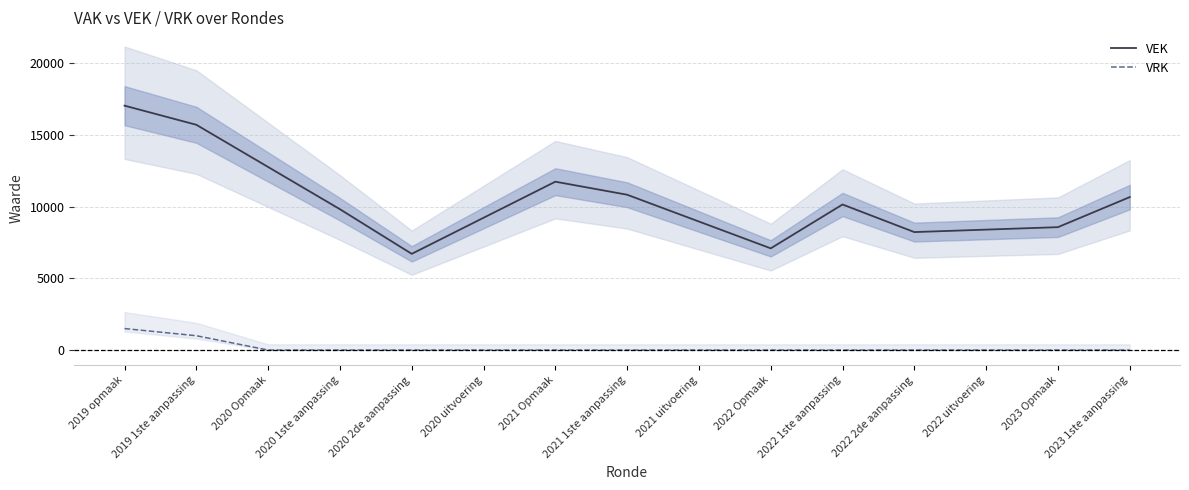

Reading right to left, extract all data points from this chart.

VEK: 10665.0	8569.3	8397.7	8226.0	10150.0	7092.3	8961.0	10829.7	11739.3	9224.0	6708.7	9820.0	12763.3	15706.7	17040.0
VRK: 0.0	0.0	0.0	0.0	0.0	0.0	0.0	0.0	0.0	0.0	0.0	0.0	0.0	1000.0	1500.0